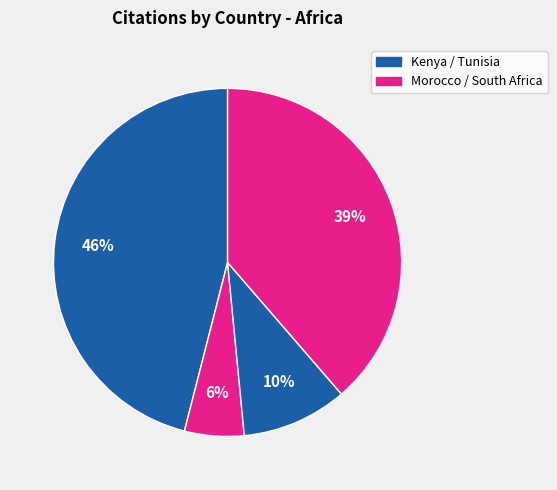

Count the number of slices in the pie.

4